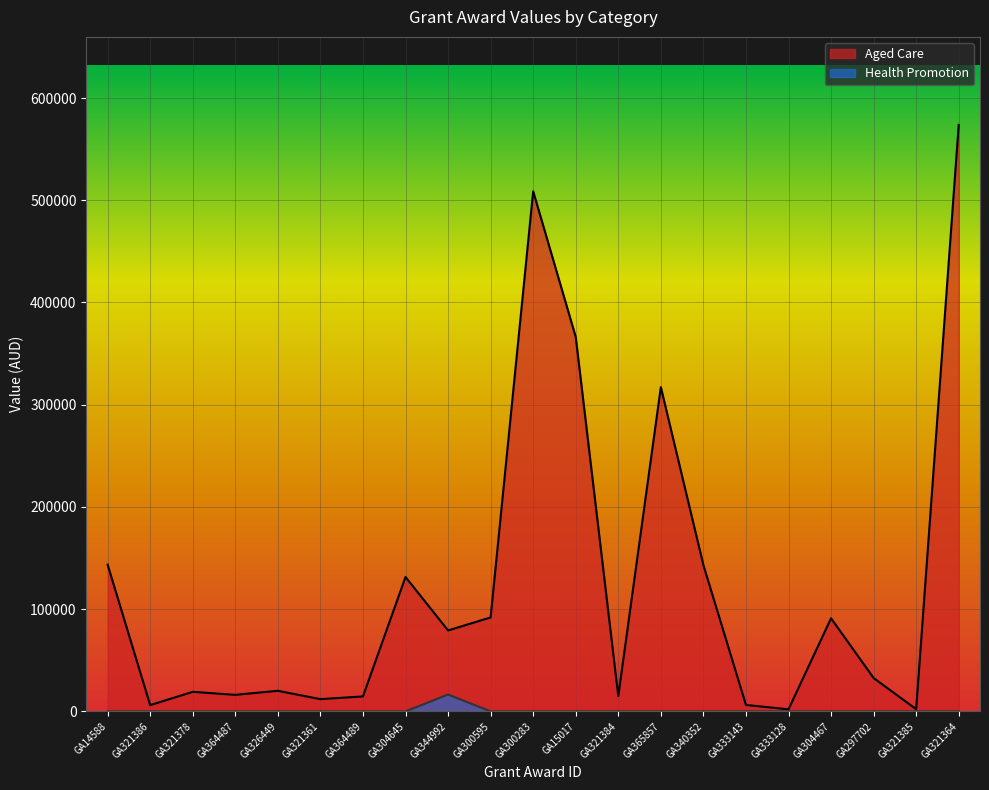

The Health Promotion series shows 5858.1 at GA333128. True or false?

False